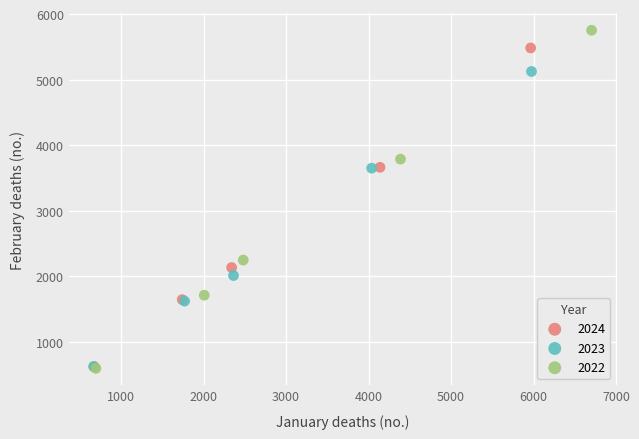

Which series has the widest spread of Y values?

2022